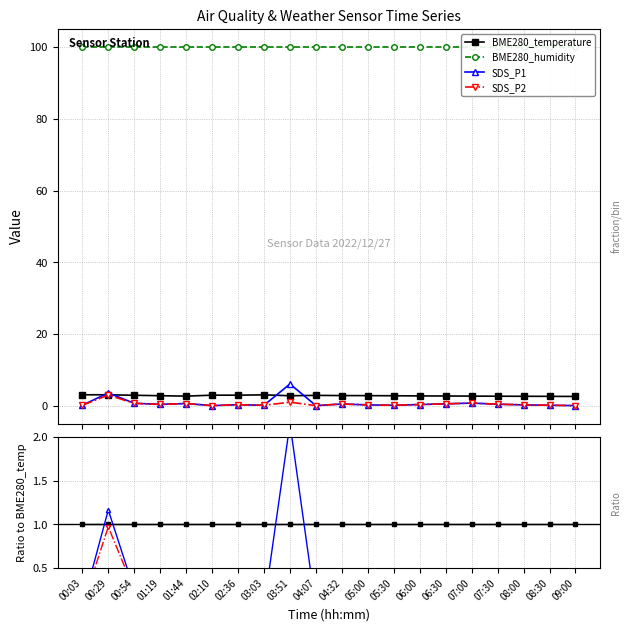

Where is BME280_temperature nearest to the value 1?

00:03